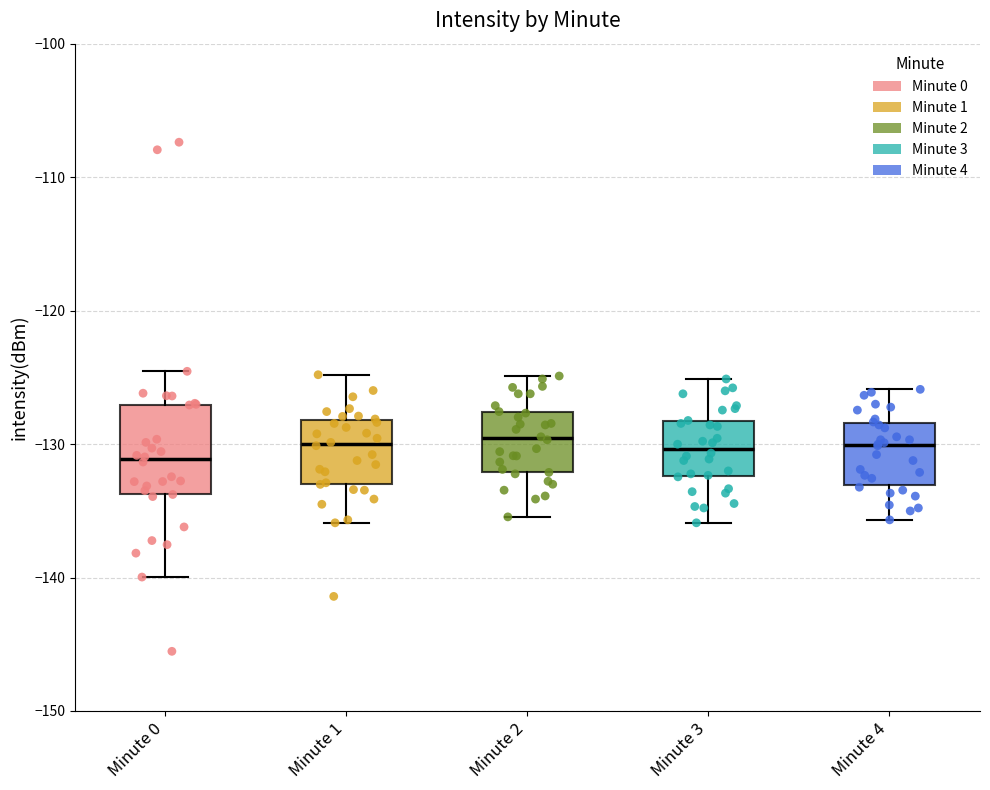

Reading left to right, transcribe this box plot: for each box, give where its median line is, the range the box spans, and where its two whiskers end, as read against the y-axis. The values are not printed on the chart, so give them approximately, as read against the axis.

Minute 0: median -131, box -134 to -127, whiskers -140 to -125
Minute 1: median -130, box -133 to -128, whiskers -136 to -125
Minute 2: median -130, box -132 to -128, whiskers -135 to -125
Minute 3: median -130, box -132 to -128, whiskers -136 to -125
Minute 4: median -130, box -133 to -128, whiskers -136 to -126